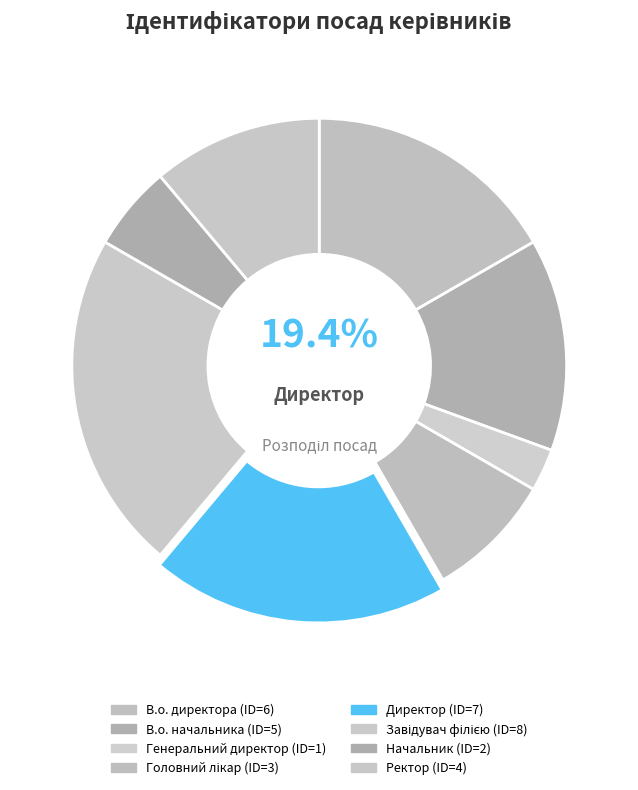

Is the sum of Головний лікар and Начальник greater than half?

No